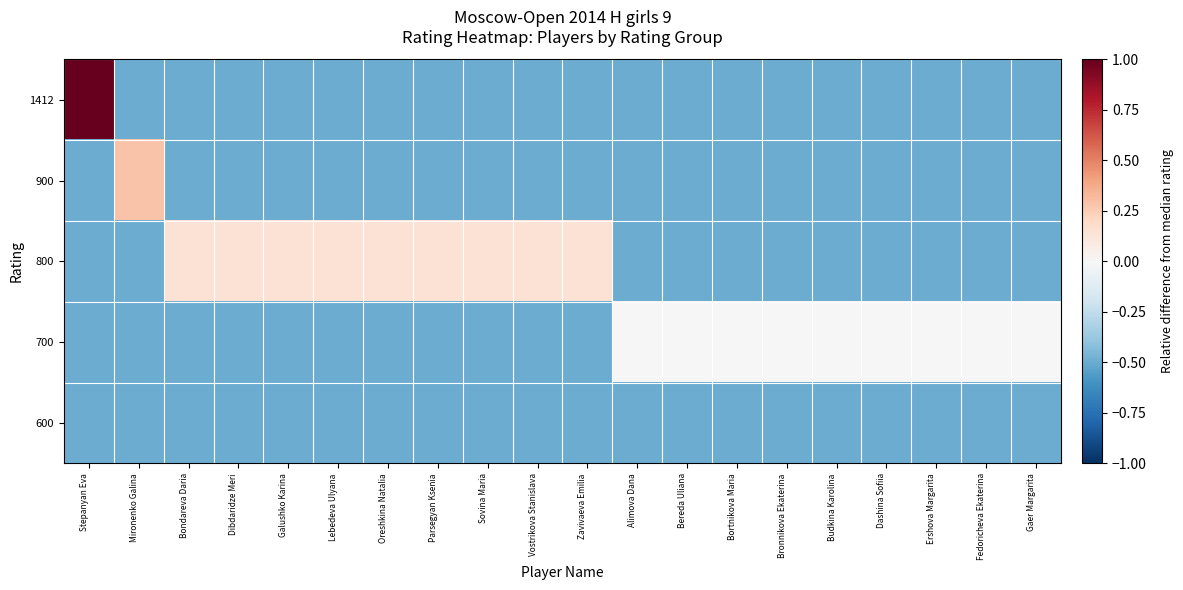

Which label corresponds to the smallest value in the chart?

Mironenko Galina